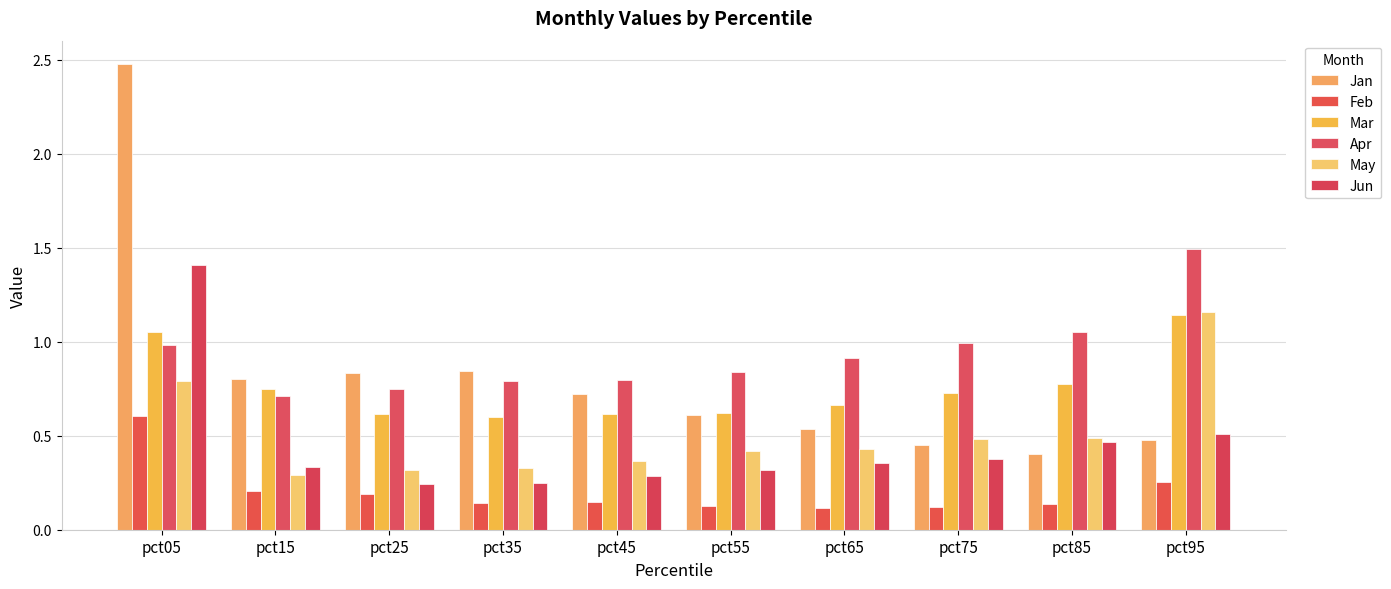

How many bars are there in each group?

6